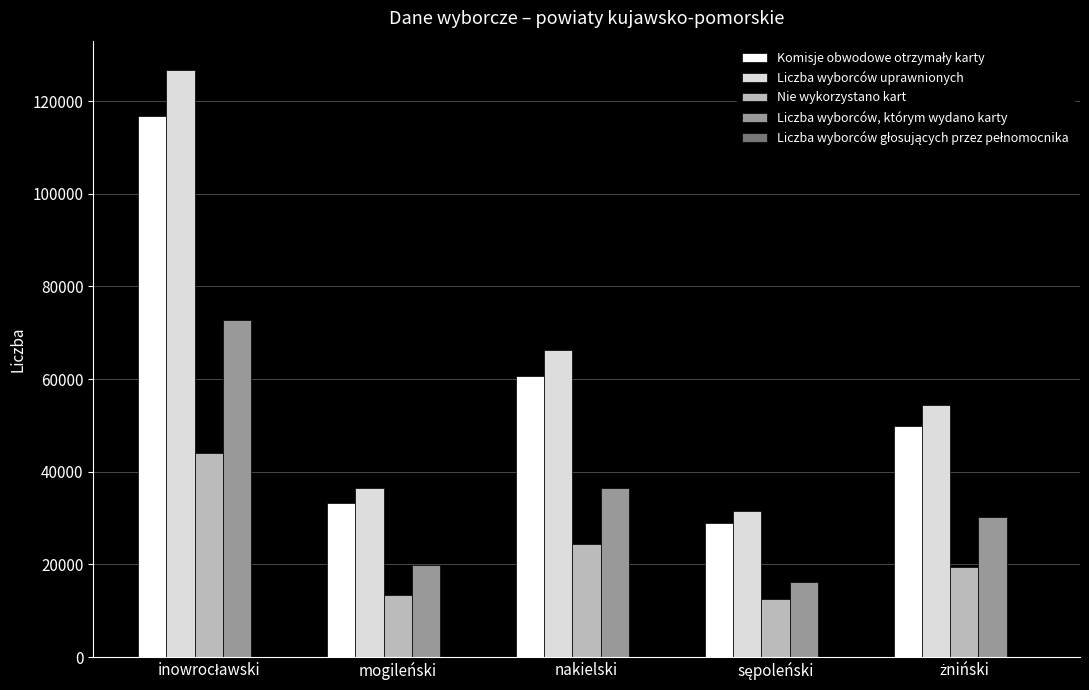

The Liczba wyborców, którym wydano karty series shows 19811 at mogileński. True or false?

True